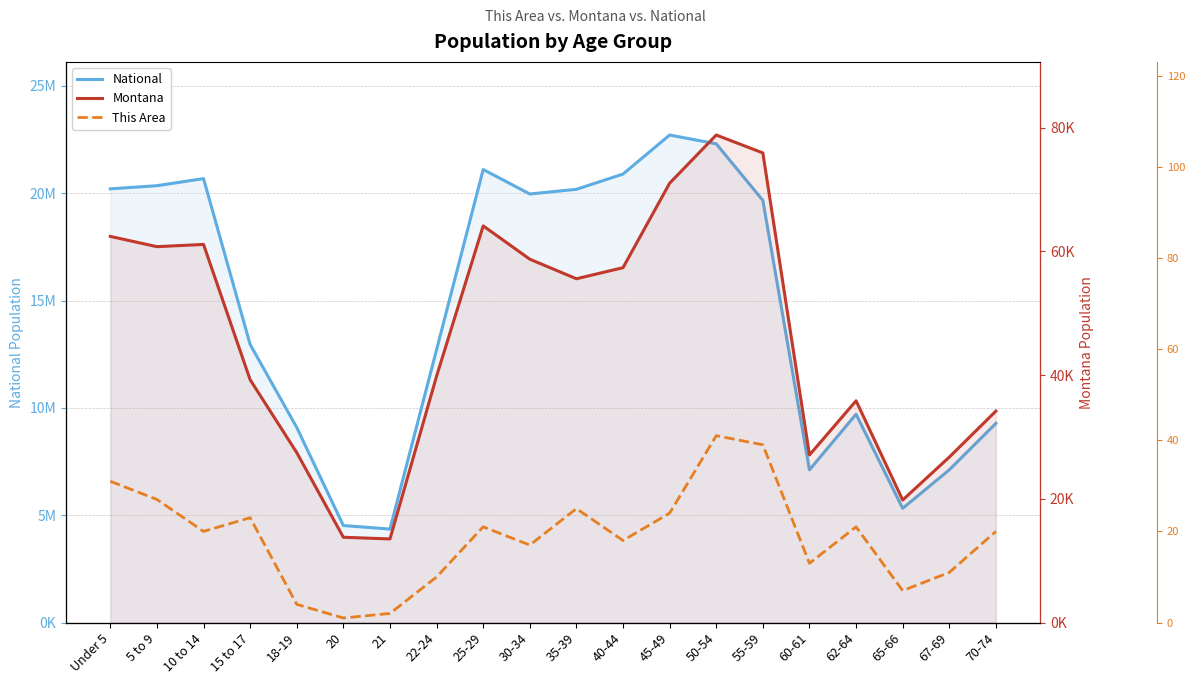

Does the chart display data point markers on the line(s)?

No